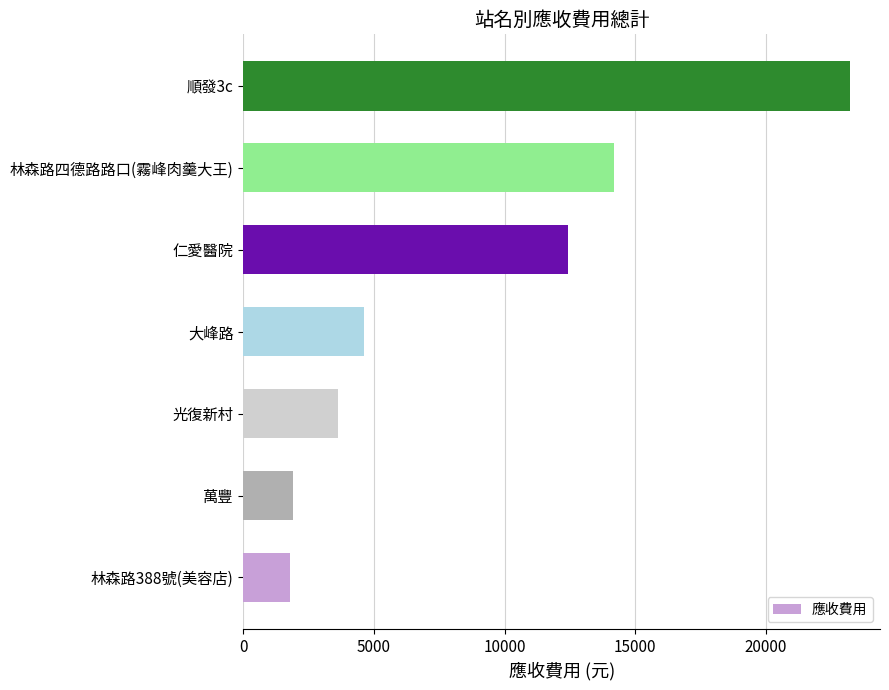

Is it true that the value at 順發3c is 23210?

True